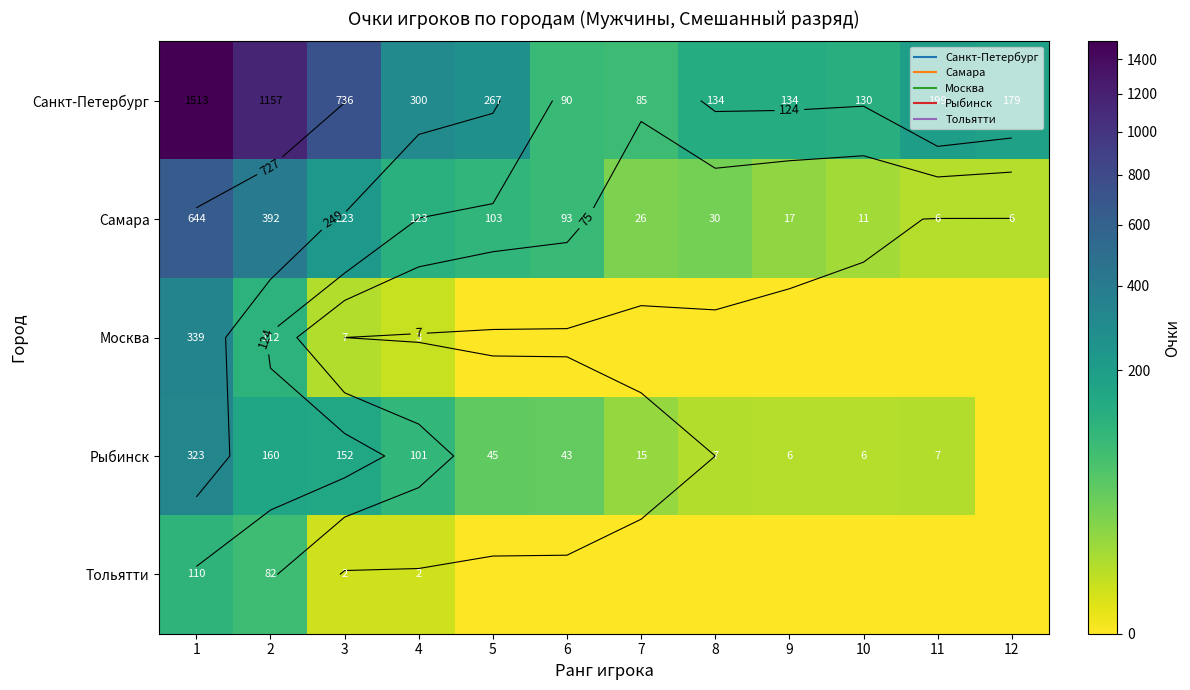

Between 2 and 8, which is larger?

2